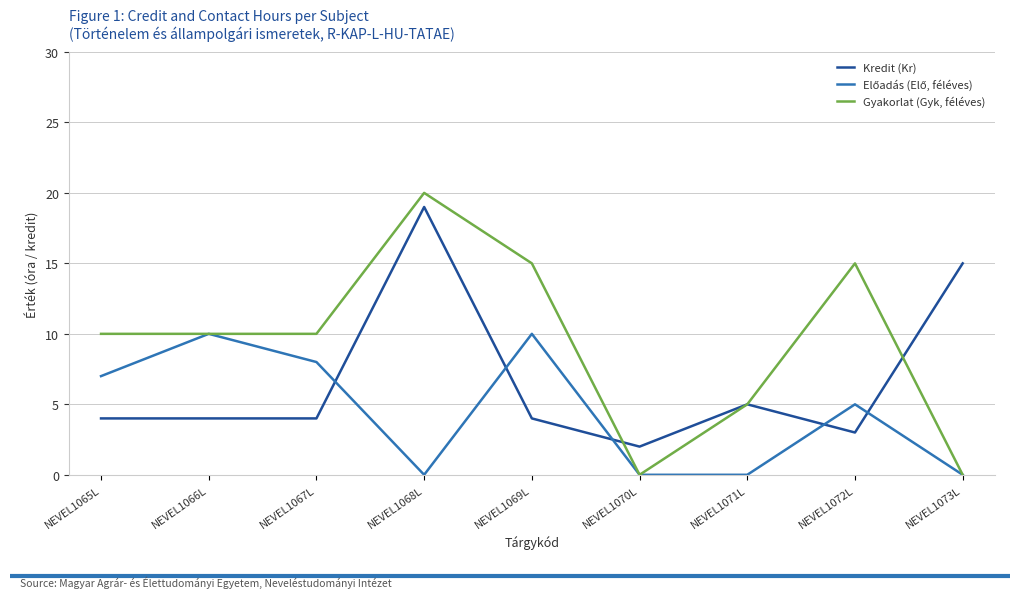

What is the spread (max minus min) of values at NEVEL1067L?

6